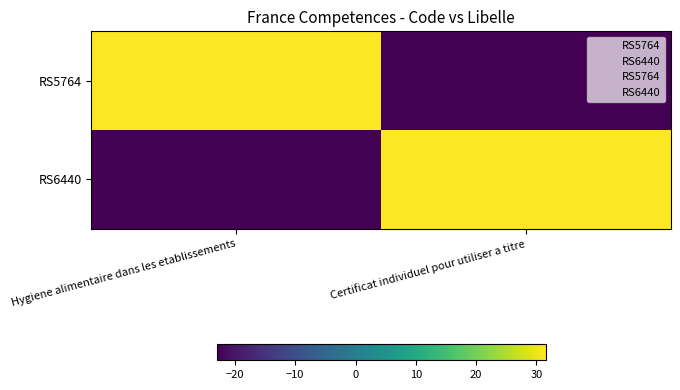

What is the spread (max minus min) of values at Certificat individuel pour utiliser a titre?

54.5